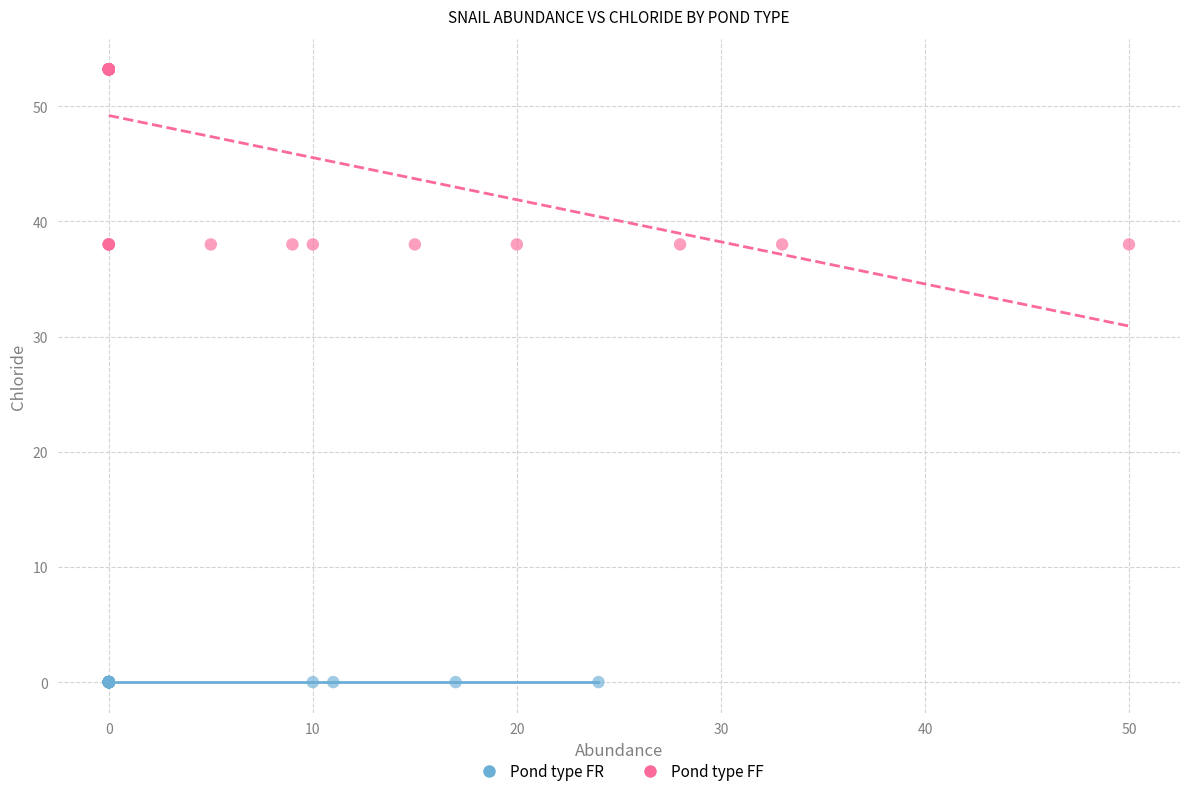

Which series reaches the maximum Y coordinate?

Pond type FF